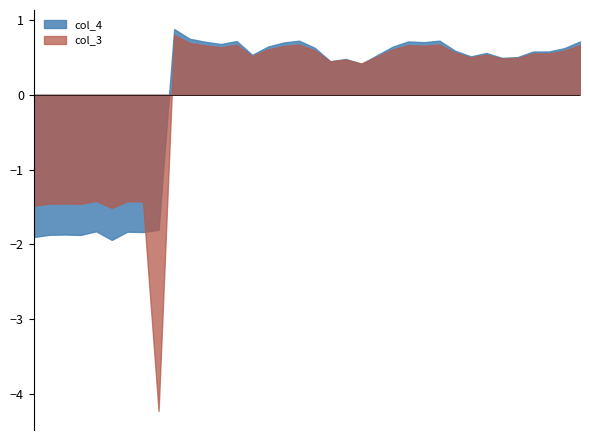

Which series has the largest range (max minus min)?

col_3